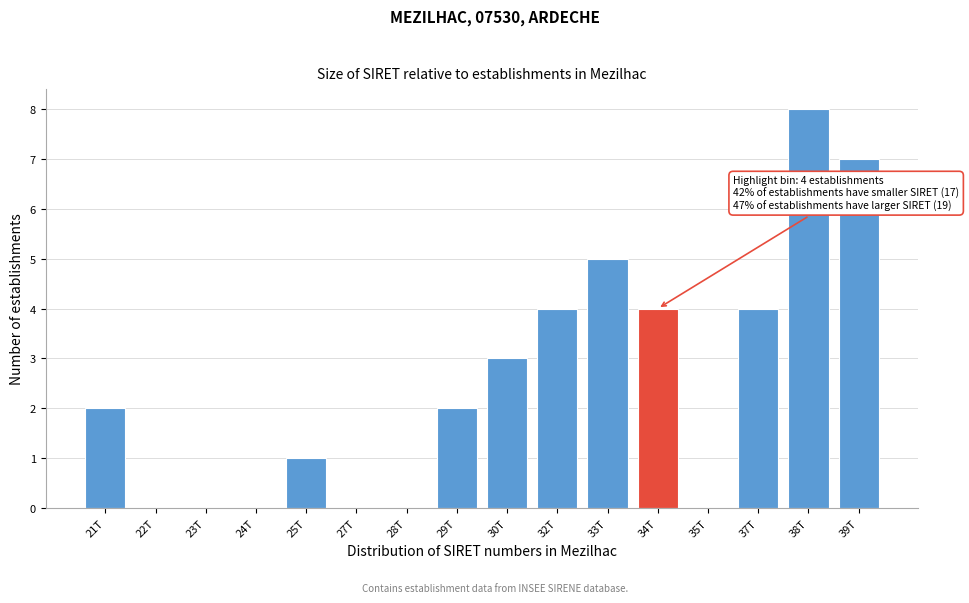

Reading left to right, what are all the values shown in this chart?

21T=2	22T=0	23T=0	24T=0	25T=1	27T=0	28T=0	29T=2	30T=3	32T=4	33T=5	34T=4	35T=0	37T=4	38T=8	39T=7